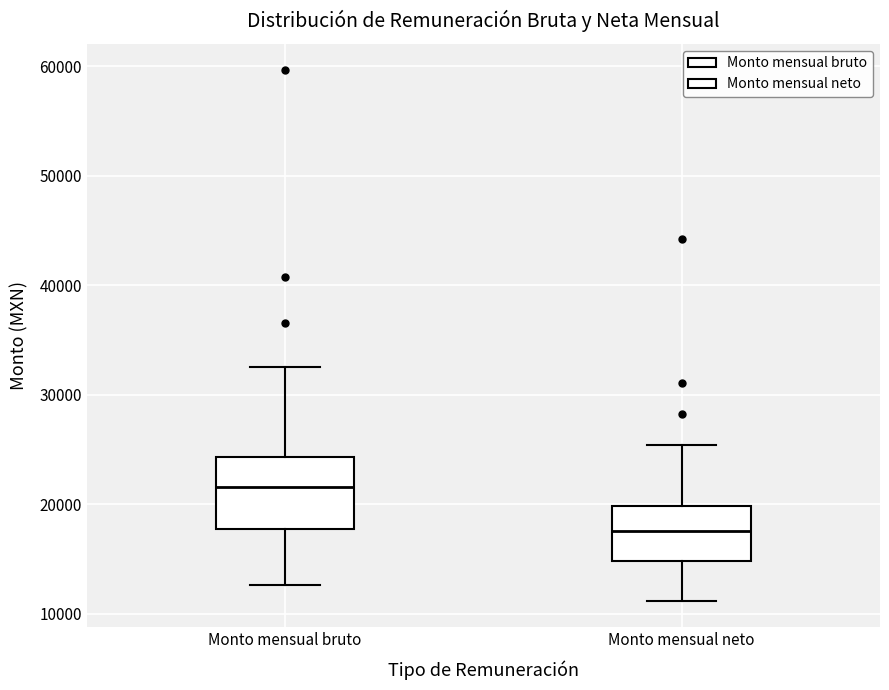

Which box has the lowest median line?

Monto mensual neto